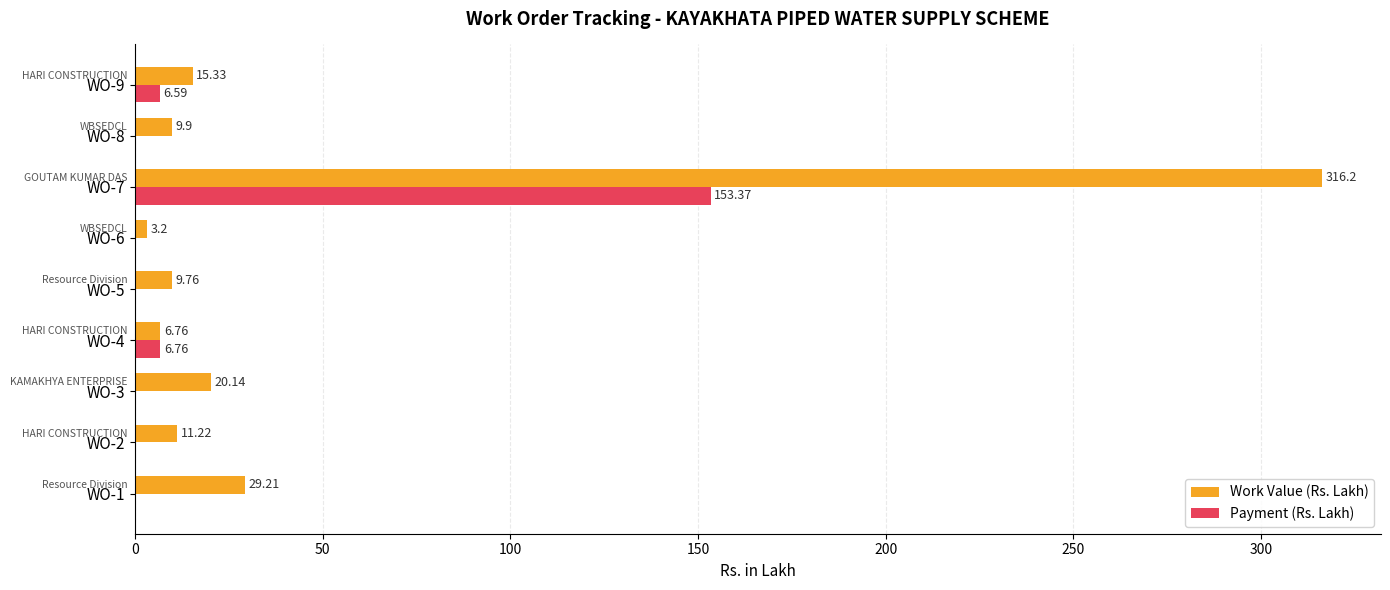

Which category has the highest value in the Work Value (Rs. Lakh) series?

WO-7